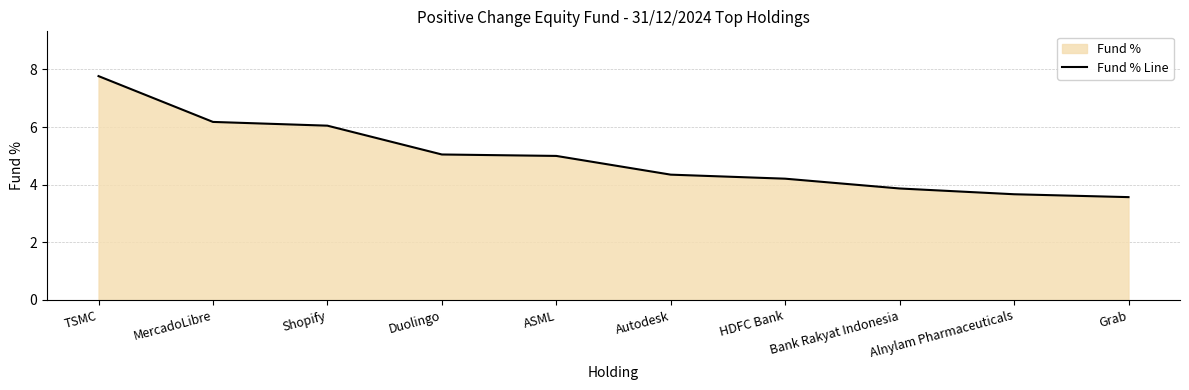

Between TSMC and Grab, which is larger?

TSMC